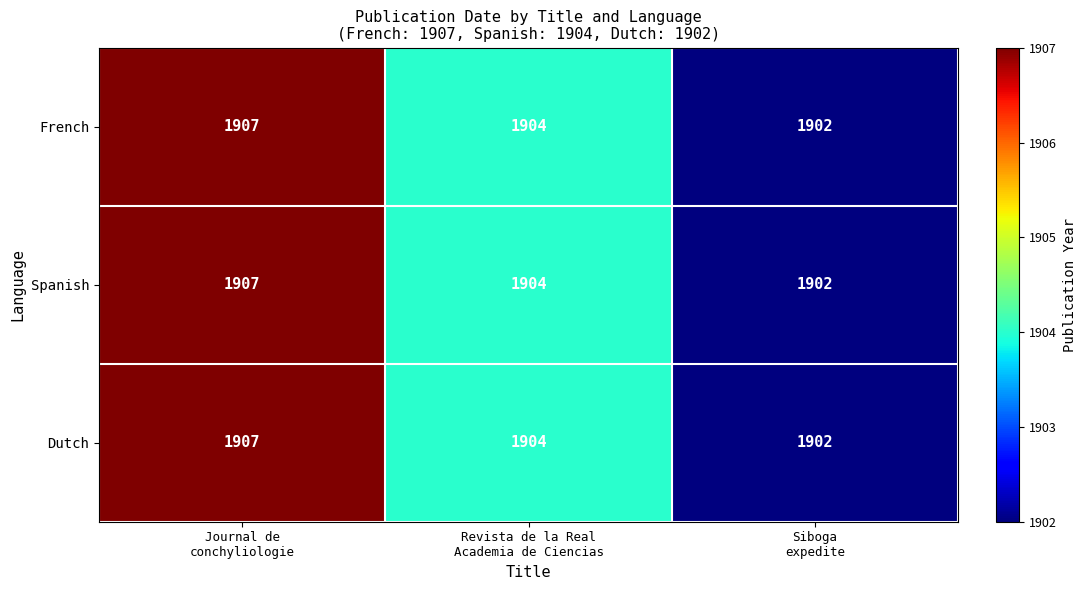

What is the average value of the French series?

1904